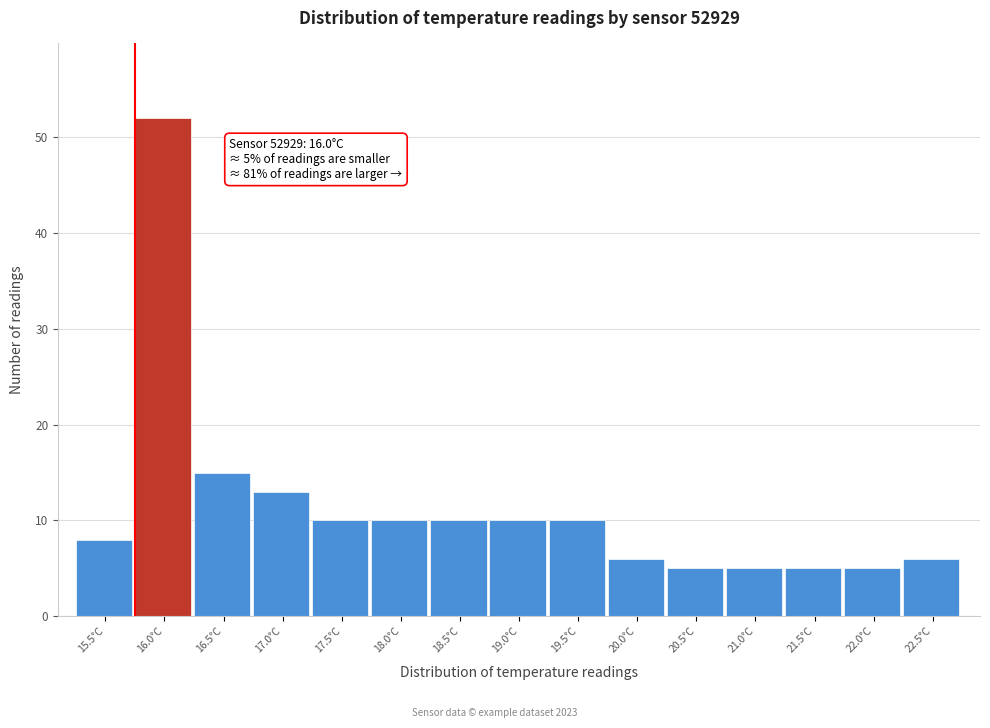

Reading right to left, transcribe all the data shown in this chart.

22.5°C=6	22.0°C=5	21.5°C=5	21.0°C=5	20.5°C=5	20.0°C=6	19.5°C=10	19.0°C=10	18.5°C=10	18.0°C=10	17.5°C=10	17.0°C=13	16.5°C=15	16.0°C=52	15.5°C=8